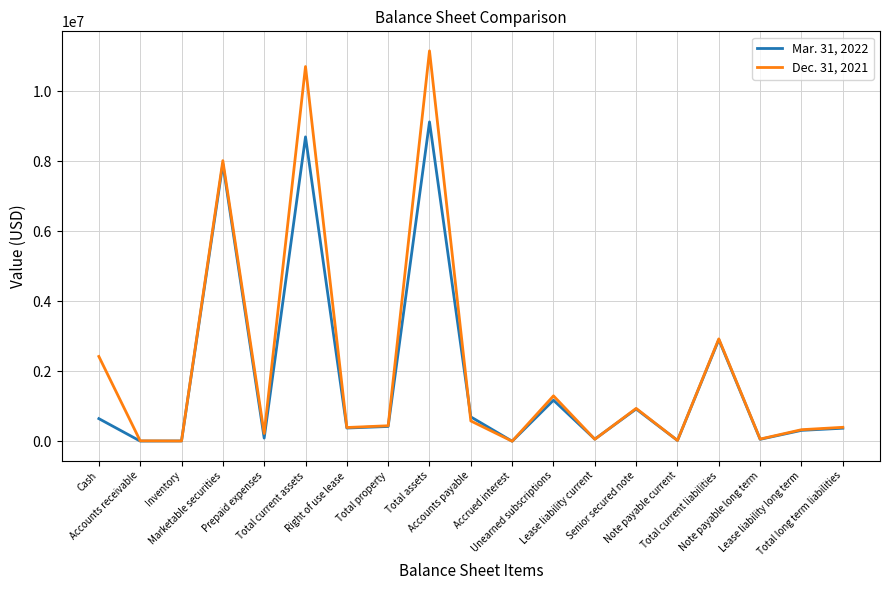

True or false: Dec. 31, 2021 has more than 2 points higher than both neighbors.

True